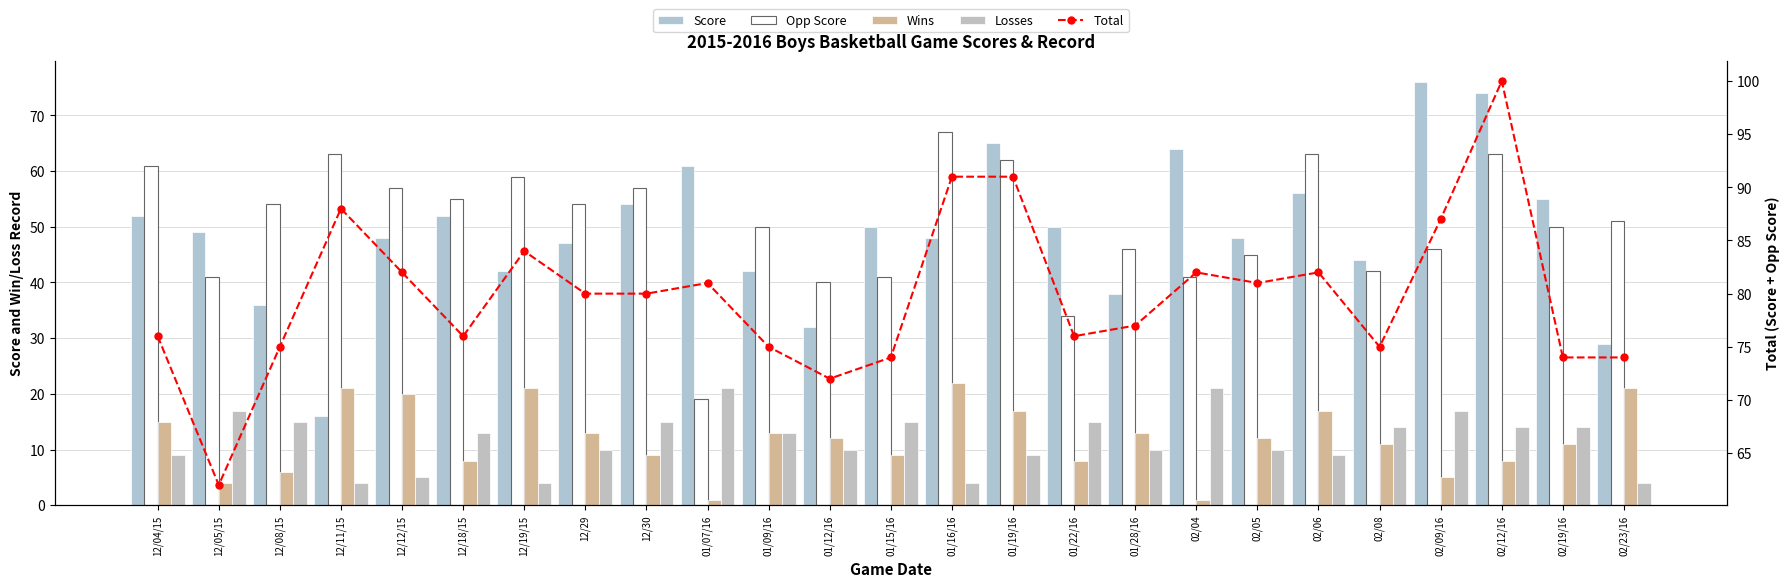

What is the value of the Opp Score bar at the 18th from the left?

41